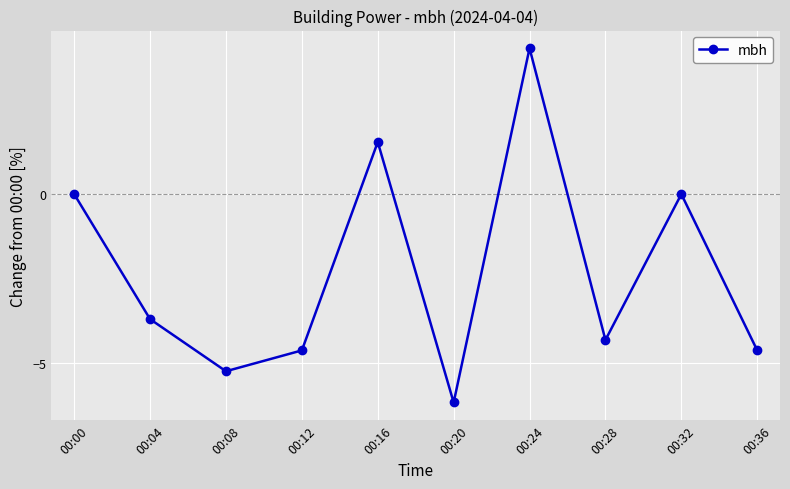

Does the chart display data point markers on the line(s)?

Yes